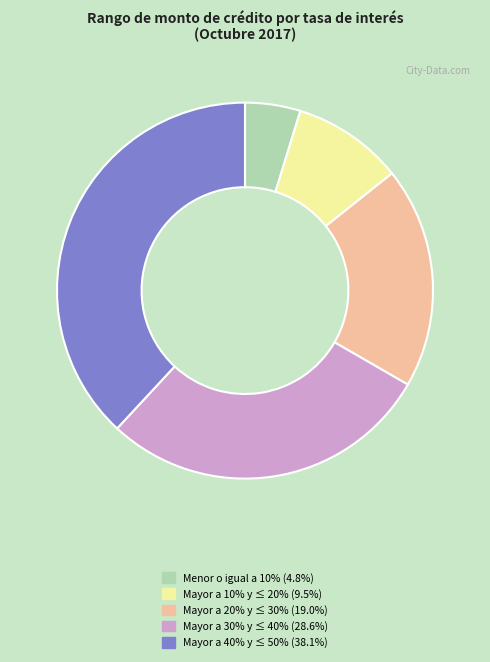

Is there any slice that represents more than half of the pie?

No